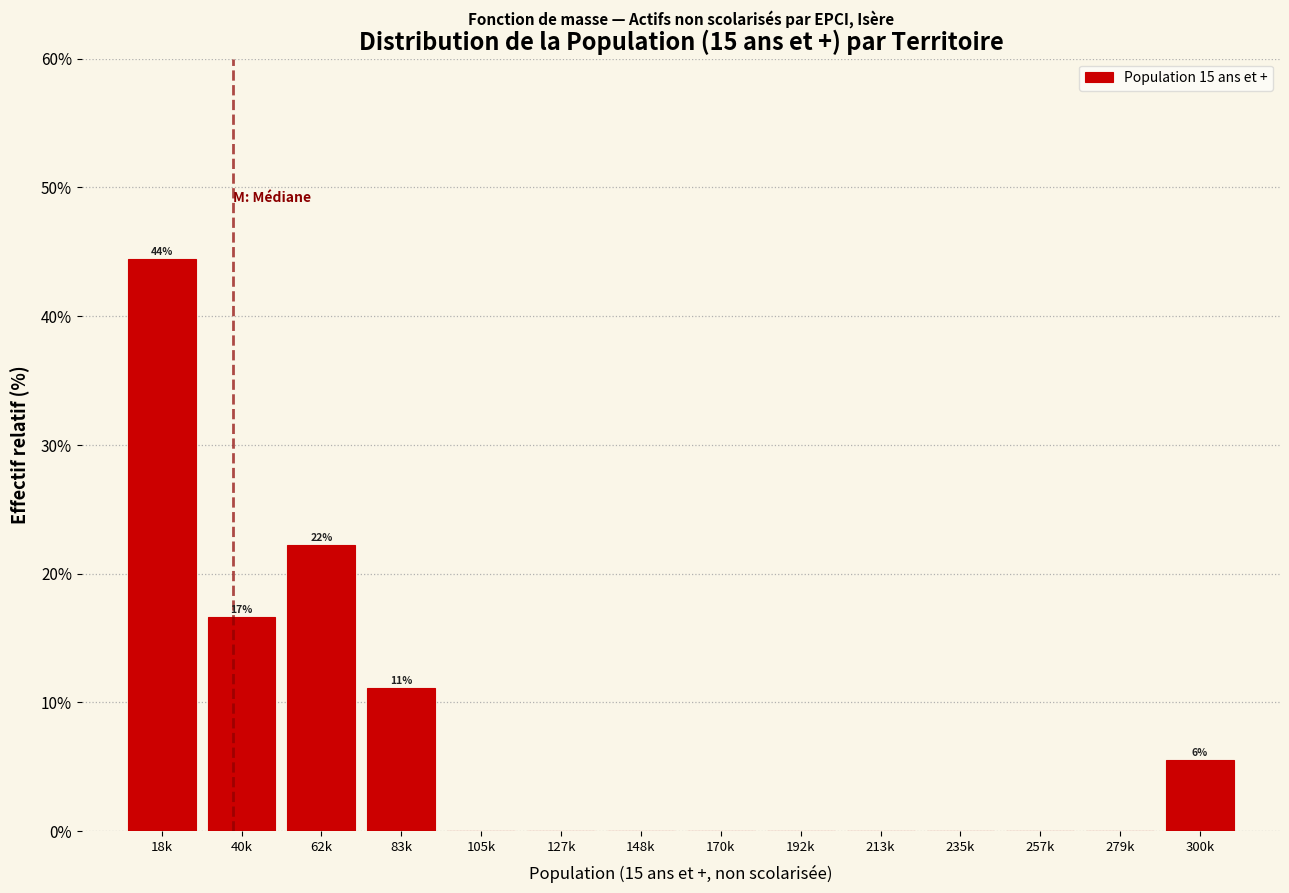

Reading right to left, what are all the values shown in this chart?

300k=5.6	279k=0.0	257k=0.0	235k=0.0	213k=0.0	192k=0.0	170k=0.0	148k=0.0	127k=0.0	105k=0.0	83k=11.1	62k=22.2	40k=16.7	18k=44.4